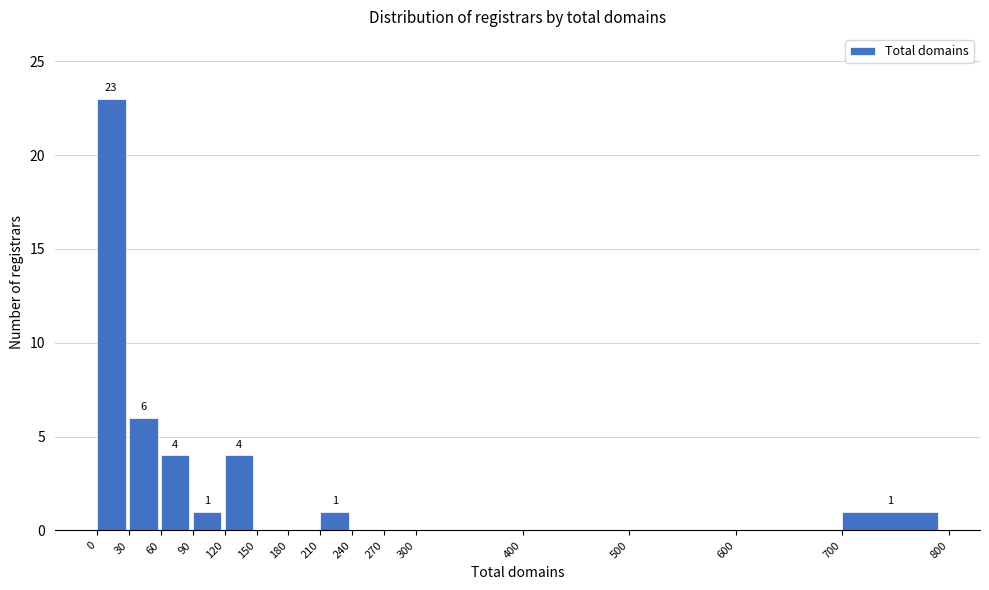

Over which range of the x-axis is the bar tallest?

0 to 30